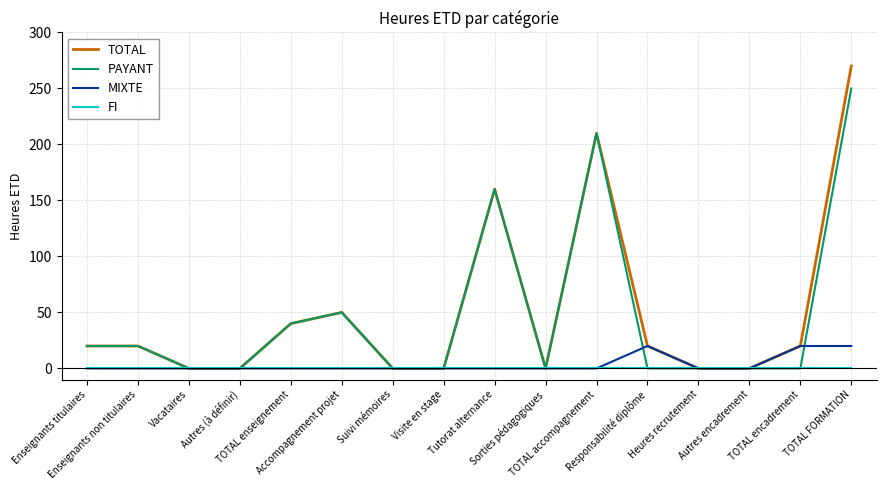

Reading left to right, what are all the values shown in this chart?

TOTAL: 20	20	0	0	40	50	0	0	160	0	210	20	0	0	20	270
PAYANT: 20	20	0	0	40	50	0	0	160	0	210	0	0	0	0	250
MIXTE: 0	0	0	0	0	0	0	0	0	0	0	20	0	0	20	20
FI: 0	0	0	0	0	0	0	0	0	0	0	0	0	0	0	0